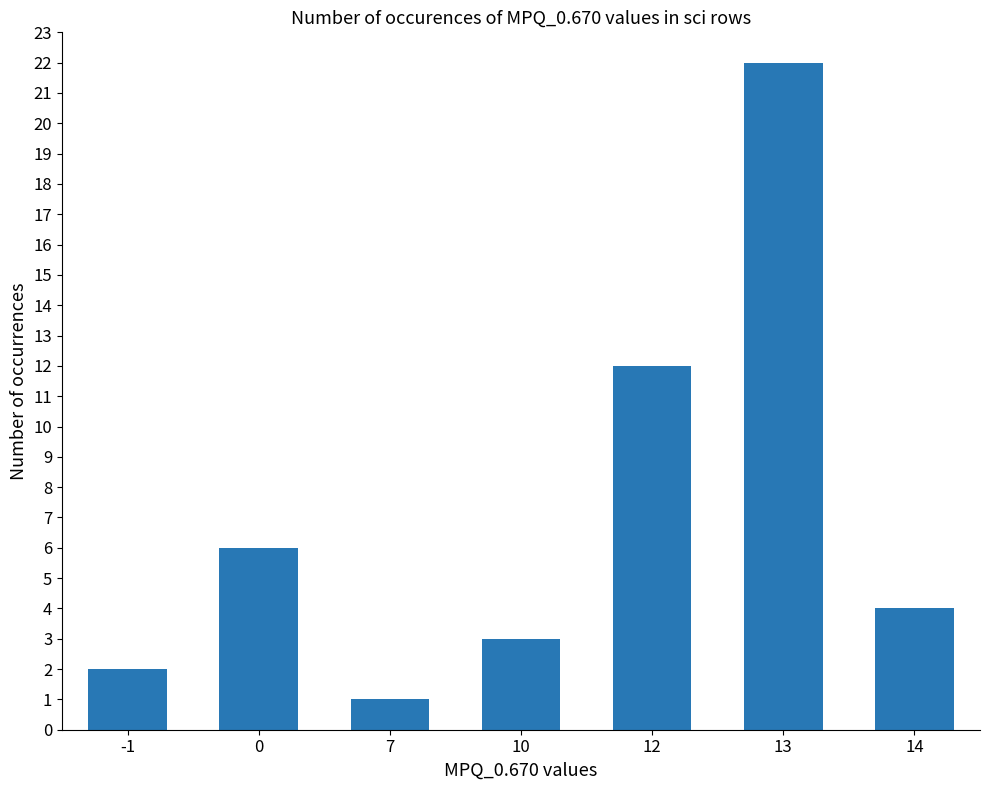

What is the sum of the values at -1 and 7?

3